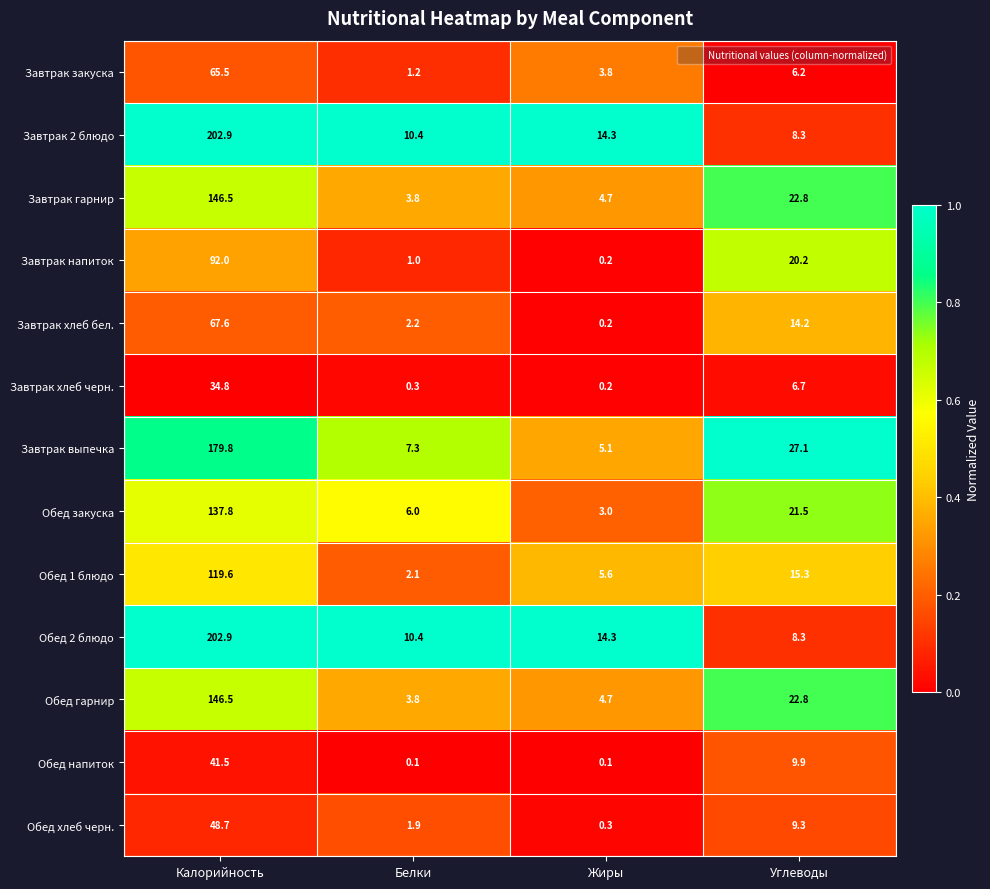

Where does the Обед напиток series first go above 9?

Калорийность